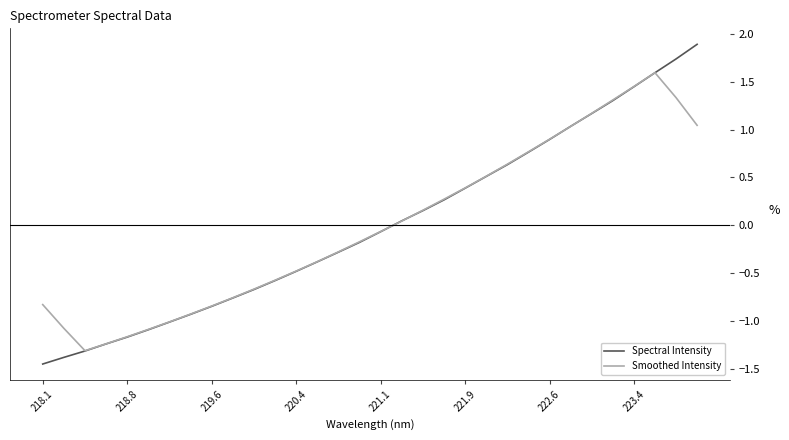

What is the highest value of the Spectral Intensity series?

1.9